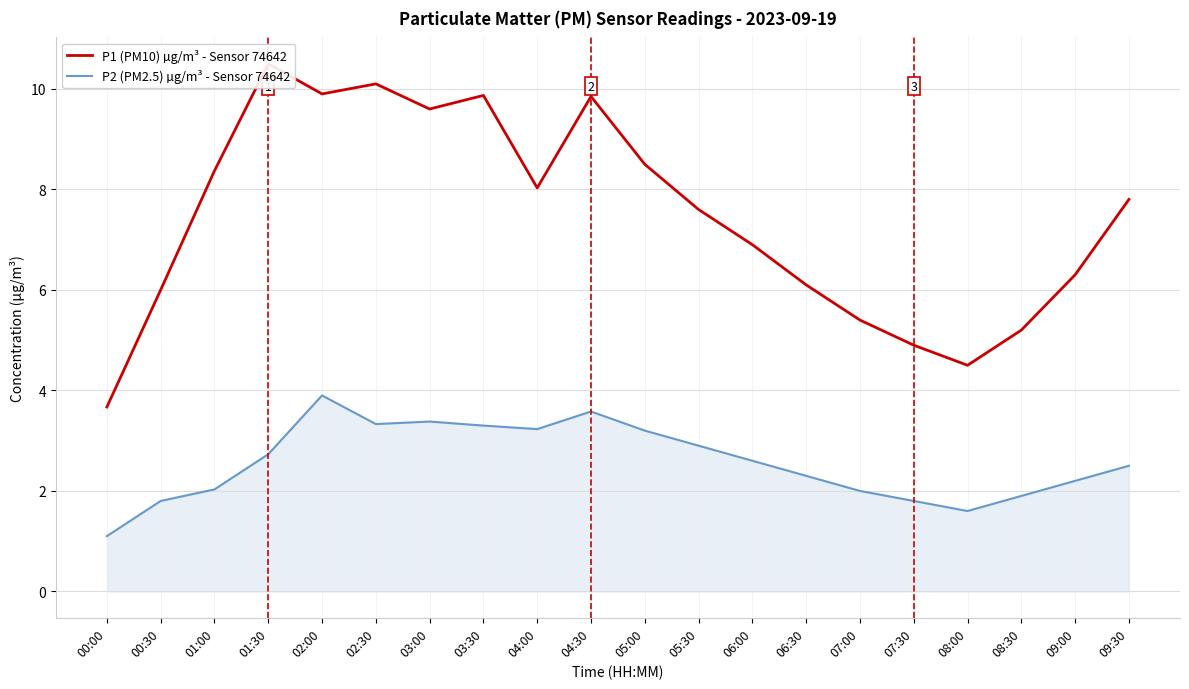

What is the difference between the highest and lowest values at 02:30?

6.8